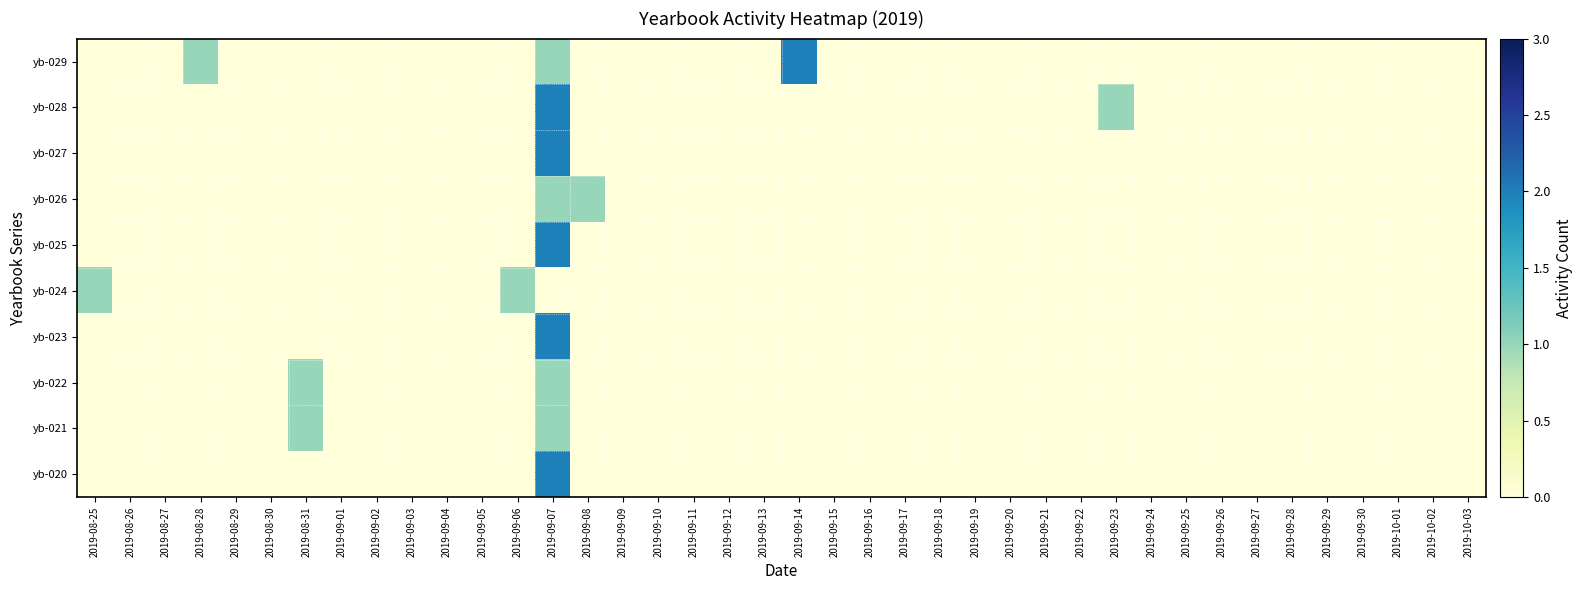

Reading left to right, list all the values displayed in this chart.

yb-029: 2019-08-25=0	2019-08-26=0	2019-08-27=0	2019-08-28=1	2019-08-29=0	2019-08-30=0	2019-08-31=0	2019-09-01=0	2019-09-02=0	2019-09-03=0	2019-09-04=0	2019-09-05=0	2019-09-06=0	2019-09-07=1	2019-09-08=0	2019-09-09=0	2019-09-10=0	2019-09-11=0	2019-09-12=0	2019-09-13=0	2019-09-14=2	2019-09-15=0	2019-09-16=0	2019-09-17=0	2019-09-18=0	2019-09-19=0	2019-09-20=0	2019-09-21=0	2019-09-22=0	2019-09-23=0	2019-09-24=0	2019-09-25=0	2019-09-26=0	2019-09-27=0	2019-09-28=0	2019-09-29=0	2019-09-30=0	2019-10-01=0	2019-10-02=0	2019-10-03=0
yb-028: 2019-08-25=0	2019-08-26=0	2019-08-27=0	2019-08-28=0	2019-08-29=0	2019-08-30=0	2019-08-31=0	2019-09-01=0	2019-09-02=0	2019-09-03=0	2019-09-04=0	2019-09-05=0	2019-09-06=0	2019-09-07=2	2019-09-08=0	2019-09-09=0	2019-09-10=0	2019-09-11=0	2019-09-12=0	2019-09-13=0	2019-09-14=0	2019-09-15=0	2019-09-16=0	2019-09-17=0	2019-09-18=0	2019-09-19=0	2019-09-20=0	2019-09-21=0	2019-09-22=0	2019-09-23=1	2019-09-24=0	2019-09-25=0	2019-09-26=0	2019-09-27=0	2019-09-28=0	2019-09-29=0	2019-09-30=0	2019-10-01=0	2019-10-02=0	2019-10-03=0
yb-027: 2019-08-25=0	2019-08-26=0	2019-08-27=0	2019-08-28=0	2019-08-29=0	2019-08-30=0	2019-08-31=0	2019-09-01=0	2019-09-02=0	2019-09-03=0	2019-09-04=0	2019-09-05=0	2019-09-06=0	2019-09-07=2	2019-09-08=0	2019-09-09=0	2019-09-10=0	2019-09-11=0	2019-09-12=0	2019-09-13=0	2019-09-14=0	2019-09-15=0	2019-09-16=0	2019-09-17=0	2019-09-18=0	2019-09-19=0	2019-09-20=0	2019-09-21=0	2019-09-22=0	2019-09-23=0	2019-09-24=0	2019-09-25=0	2019-09-26=0	2019-09-27=0	2019-09-28=0	2019-09-29=0	2019-09-30=0	2019-10-01=0	2019-10-02=0	2019-10-03=0
yb-026: 2019-08-25=0	2019-08-26=0	2019-08-27=0	2019-08-28=0	2019-08-29=0	2019-08-30=0	2019-08-31=0	2019-09-01=0	2019-09-02=0	2019-09-03=0	2019-09-04=0	2019-09-05=0	2019-09-06=0	2019-09-07=1	2019-09-08=1	2019-09-09=0	2019-09-10=0	2019-09-11=0	2019-09-12=0	2019-09-13=0	2019-09-14=0	2019-09-15=0	2019-09-16=0	2019-09-17=0	2019-09-18=0	2019-09-19=0	2019-09-20=0	2019-09-21=0	2019-09-22=0	2019-09-23=0	2019-09-24=0	2019-09-25=0	2019-09-26=0	2019-09-27=0	2019-09-28=0	2019-09-29=0	2019-09-30=0	2019-10-01=0	2019-10-02=0	2019-10-03=0
yb-025: 2019-08-25=0	2019-08-26=0	2019-08-27=0	2019-08-28=0	2019-08-29=0	2019-08-30=0	2019-08-31=0	2019-09-01=0	2019-09-02=0	2019-09-03=0	2019-09-04=0	2019-09-05=0	2019-09-06=0	2019-09-07=2	2019-09-08=0	2019-09-09=0	2019-09-10=0	2019-09-11=0	2019-09-12=0	2019-09-13=0	2019-09-14=0	2019-09-15=0	2019-09-16=0	2019-09-17=0	2019-09-18=0	2019-09-19=0	2019-09-20=0	2019-09-21=0	2019-09-22=0	2019-09-23=0	2019-09-24=0	2019-09-25=0	2019-09-26=0	2019-09-27=0	2019-09-28=0	2019-09-29=0	2019-09-30=0	2019-10-01=0	2019-10-02=0	2019-10-03=0
yb-024: 2019-08-25=1	2019-08-26=0	2019-08-27=0	2019-08-28=0	2019-08-29=0	2019-08-30=0	2019-08-31=0	2019-09-01=0	2019-09-02=0	2019-09-03=0	2019-09-04=0	2019-09-05=0	2019-09-06=1	2019-09-07=0	2019-09-08=0	2019-09-09=0	2019-09-10=0	2019-09-11=0	2019-09-12=0	2019-09-13=0	2019-09-14=0	2019-09-15=0	2019-09-16=0	2019-09-17=0	2019-09-18=0	2019-09-19=0	2019-09-20=0	2019-09-21=0	2019-09-22=0	2019-09-23=0	2019-09-24=0	2019-09-25=0	2019-09-26=0	2019-09-27=0	2019-09-28=0	2019-09-29=0	2019-09-30=0	2019-10-01=0	2019-10-02=0	2019-10-03=0
yb-023: 2019-08-25=0	2019-08-26=0	2019-08-27=0	2019-08-28=0	2019-08-29=0	2019-08-30=0	2019-08-31=0	2019-09-01=0	2019-09-02=0	2019-09-03=0	2019-09-04=0	2019-09-05=0	2019-09-06=0	2019-09-07=2	2019-09-08=0	2019-09-09=0	2019-09-10=0	2019-09-11=0	2019-09-12=0	2019-09-13=0	2019-09-14=0	2019-09-15=0	2019-09-16=0	2019-09-17=0	2019-09-18=0	2019-09-19=0	2019-09-20=0	2019-09-21=0	2019-09-22=0	2019-09-23=0	2019-09-24=0	2019-09-25=0	2019-09-26=0	2019-09-27=0	2019-09-28=0	2019-09-29=0	2019-09-30=0	2019-10-01=0	2019-10-02=0	2019-10-03=0
yb-022: 2019-08-25=0	2019-08-26=0	2019-08-27=0	2019-08-28=0	2019-08-29=0	2019-08-30=0	2019-08-31=1	2019-09-01=0	2019-09-02=0	2019-09-03=0	2019-09-04=0	2019-09-05=0	2019-09-06=0	2019-09-07=1	2019-09-08=0	2019-09-09=0	2019-09-10=0	2019-09-11=0	2019-09-12=0	2019-09-13=0	2019-09-14=0	2019-09-15=0	2019-09-16=0	2019-09-17=0	2019-09-18=0	2019-09-19=0	2019-09-20=0	2019-09-21=0	2019-09-22=0	2019-09-23=0	2019-09-24=0	2019-09-25=0	2019-09-26=0	2019-09-27=0	2019-09-28=0	2019-09-29=0	2019-09-30=0	2019-10-01=0	2019-10-02=0	2019-10-03=0
yb-021: 2019-08-25=0	2019-08-26=0	2019-08-27=0	2019-08-28=0	2019-08-29=0	2019-08-30=0	2019-08-31=1	2019-09-01=0	2019-09-02=0	2019-09-03=0	2019-09-04=0	2019-09-05=0	2019-09-06=0	2019-09-07=1	2019-09-08=0	2019-09-09=0	2019-09-10=0	2019-09-11=0	2019-09-12=0	2019-09-13=0	2019-09-14=0	2019-09-15=0	2019-09-16=0	2019-09-17=0	2019-09-18=0	2019-09-19=0	2019-09-20=0	2019-09-21=0	2019-09-22=0	2019-09-23=0	2019-09-24=0	2019-09-25=0	2019-09-26=0	2019-09-27=0	2019-09-28=0	2019-09-29=0	2019-09-30=0	2019-10-01=0	2019-10-02=0	2019-10-03=0
yb-020: 2019-08-25=0	2019-08-26=0	2019-08-27=0	2019-08-28=0	2019-08-29=0	2019-08-30=0	2019-08-31=0	2019-09-01=0	2019-09-02=0	2019-09-03=0	2019-09-04=0	2019-09-05=0	2019-09-06=0	2019-09-07=2	2019-09-08=0	2019-09-09=0	2019-09-10=0	2019-09-11=0	2019-09-12=0	2019-09-13=0	2019-09-14=0	2019-09-15=0	2019-09-16=0	2019-09-17=0	2019-09-18=0	2019-09-19=0	2019-09-20=0	2019-09-21=0	2019-09-22=0	2019-09-23=0	2019-09-24=0	2019-09-25=0	2019-09-26=0	2019-09-27=0	2019-09-28=0	2019-09-29=0	2019-09-30=0	2019-10-01=0	2019-10-02=0	2019-10-03=0